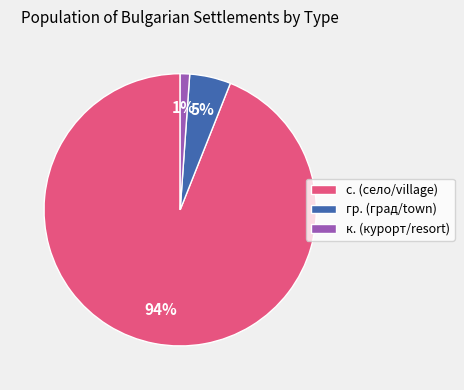

Is it true that гр. (град/town) is 5% of the pie?

True